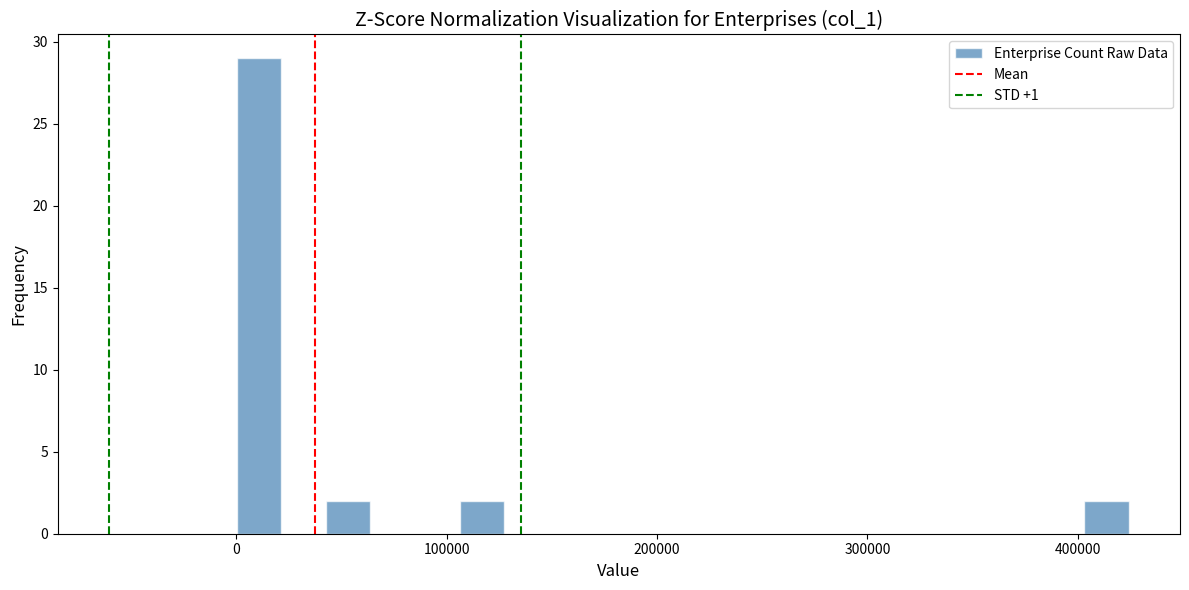

Around what value on the x-axis is the tallest bar? Give the approximate position of its centre, as read against the axis.

10000